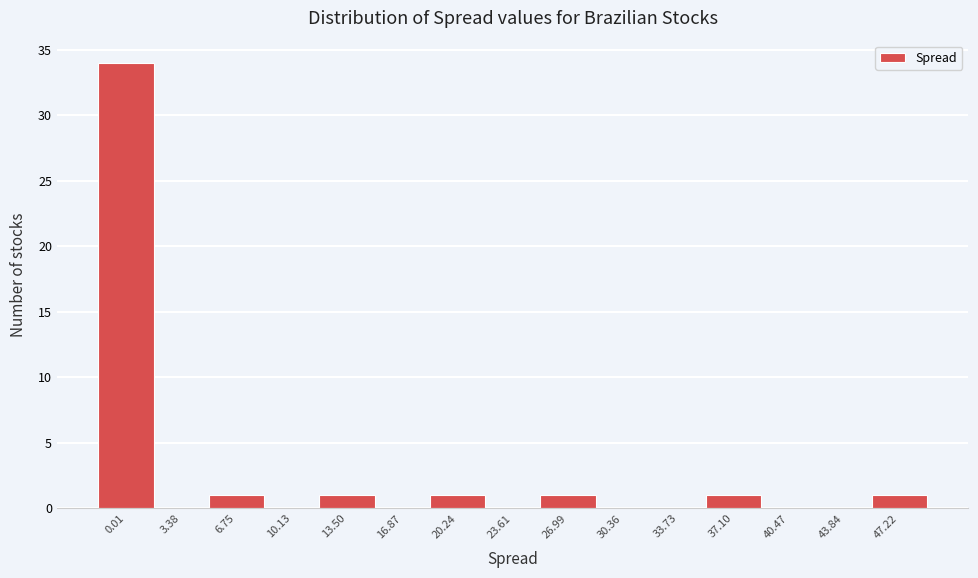

Reading left to right, extract all data points from this chart.

0.01=34	3.38=0	6.75=1	10.13=0	13.50=1	16.87=0	20.24=1	23.61=0	26.99=1	30.36=0	33.73=0	37.10=1	40.47=0	43.84=0	47.22=1